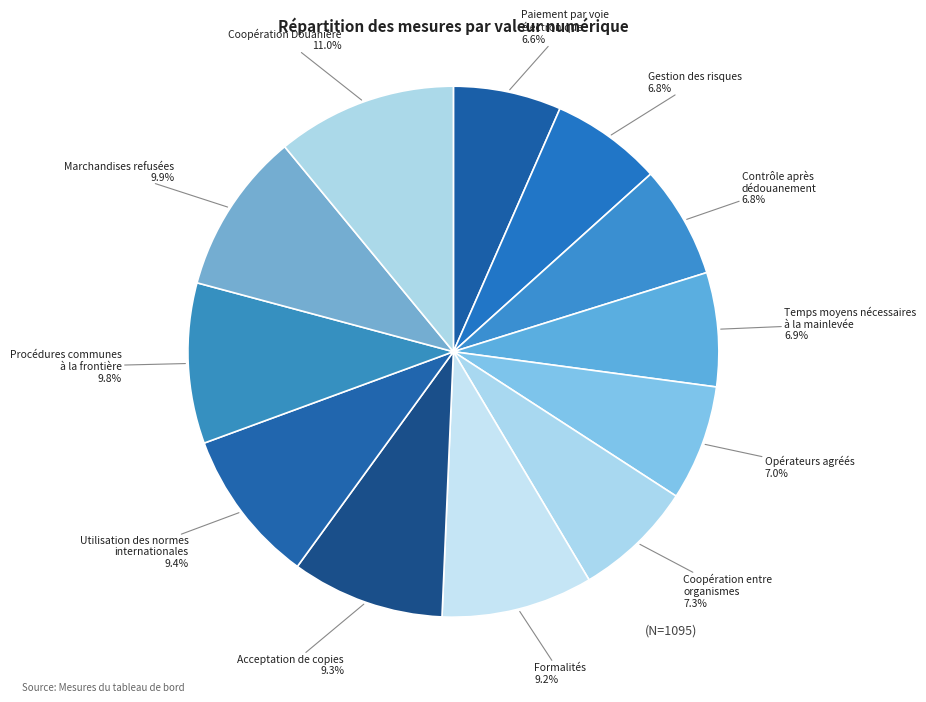

To the nearest percent, what is the difference between the largest and smallest slice percentages?

4%